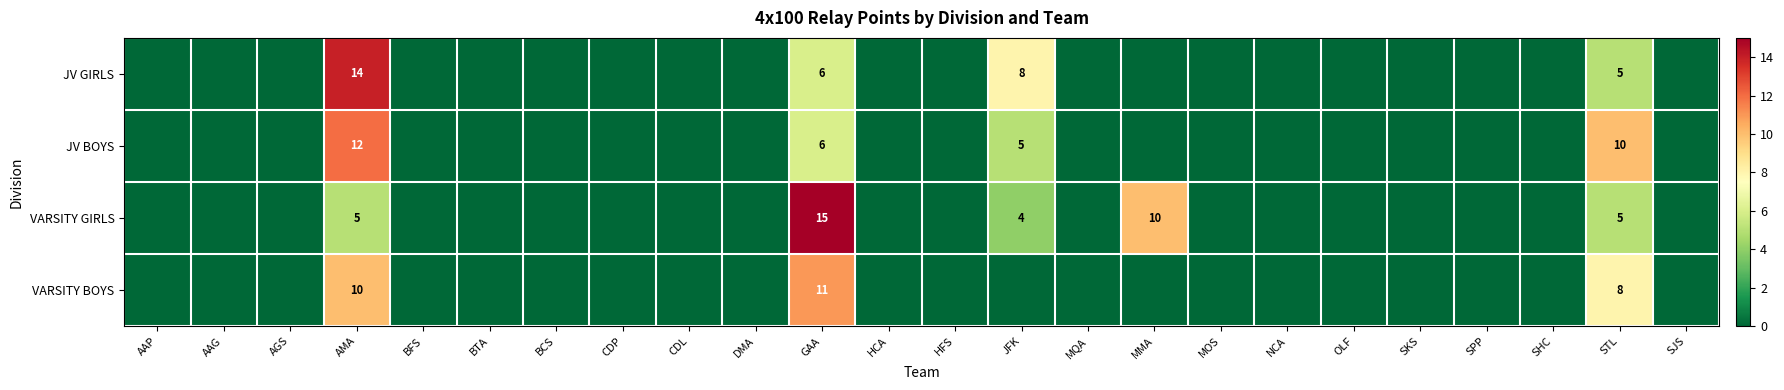

The VARSITY GIRLS series shows 16 at MMA. True or false?

False